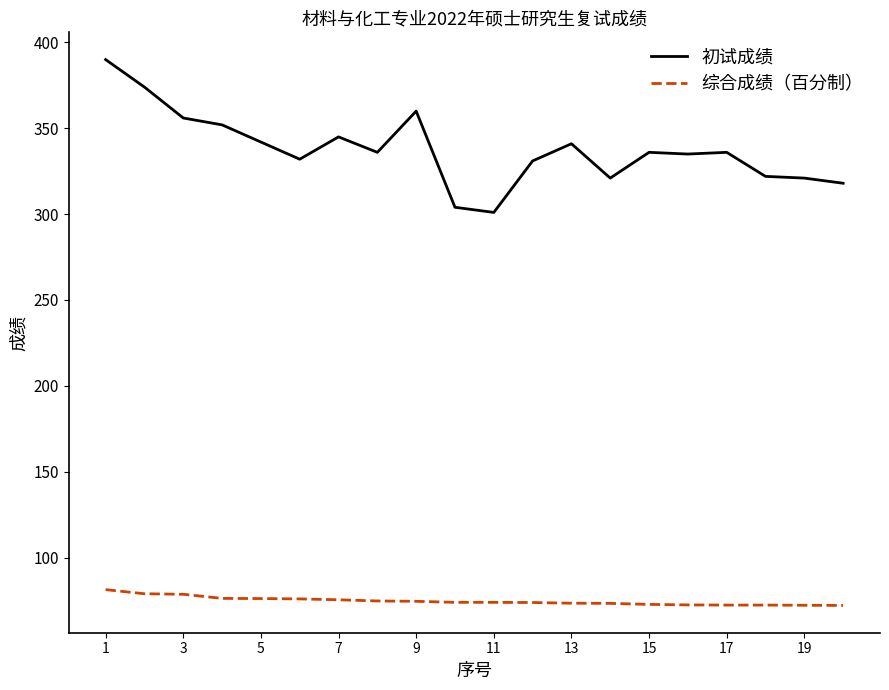

Does the chart display data point markers on the line(s)?

No